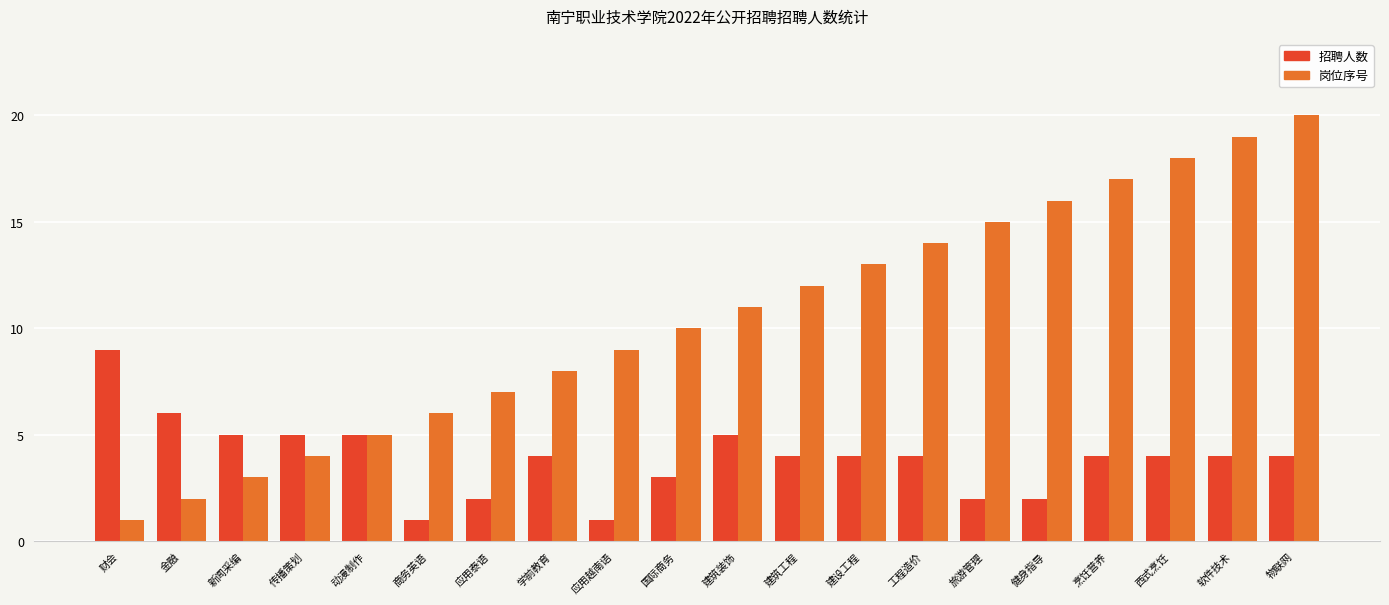

Rank the series by their maximum value, from highest to lowest.

岗位序号, 招聘人数